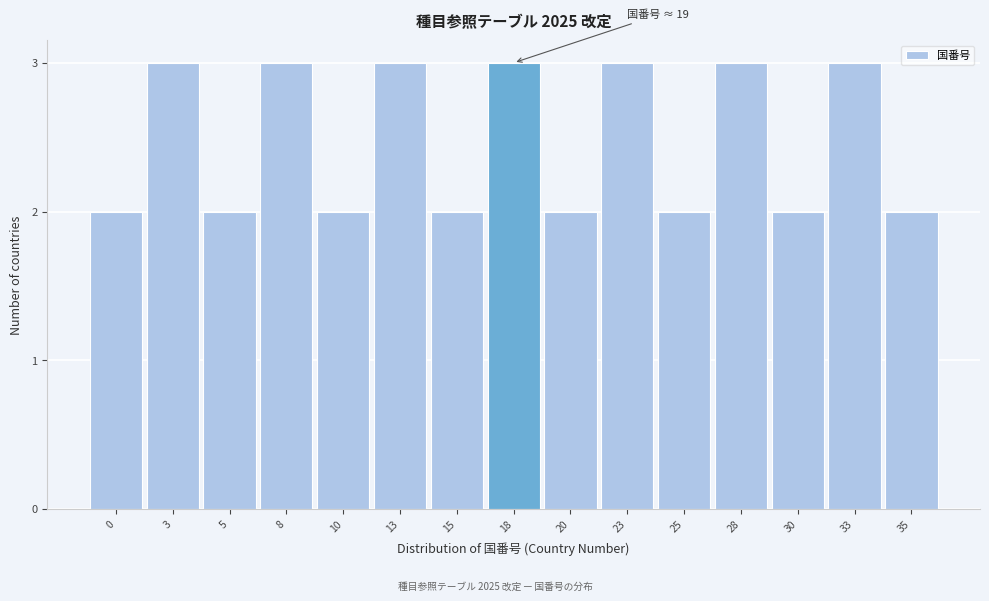

Reading right to left, what are all the values shown in this chart?

2	3	2	3	2	3	2	3	2	3	2	3	2	3	2